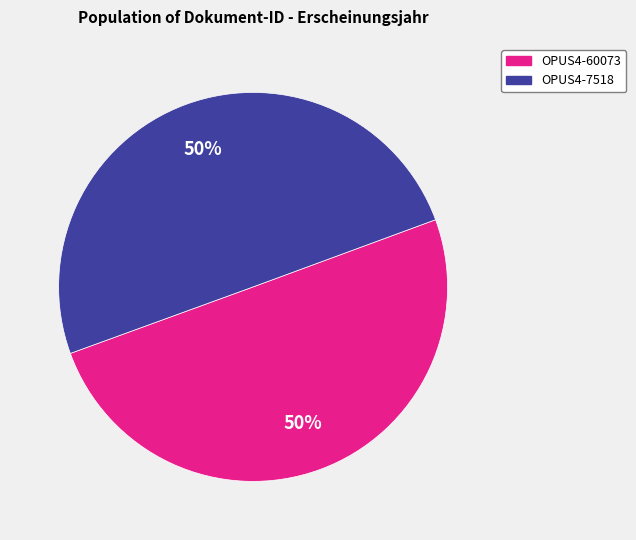

The OPUS4-60073 slice represents 50% of the pie. True or false?

True